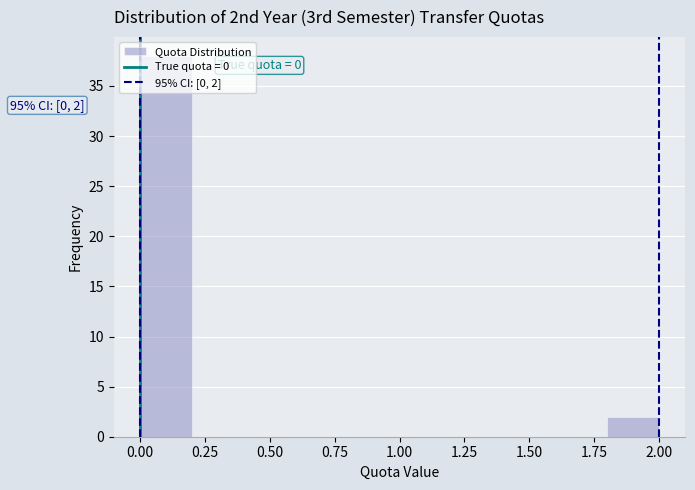

Which range on the x-axis has the tallest bar?

0.0 to 0.2